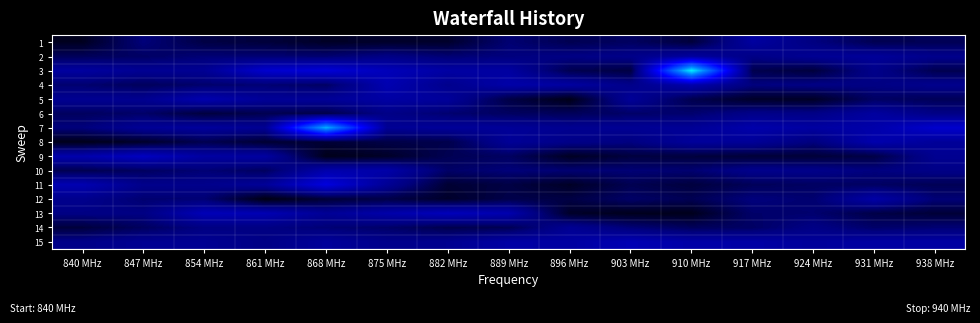

What is the total value across all series at 896 MHz?

1.2